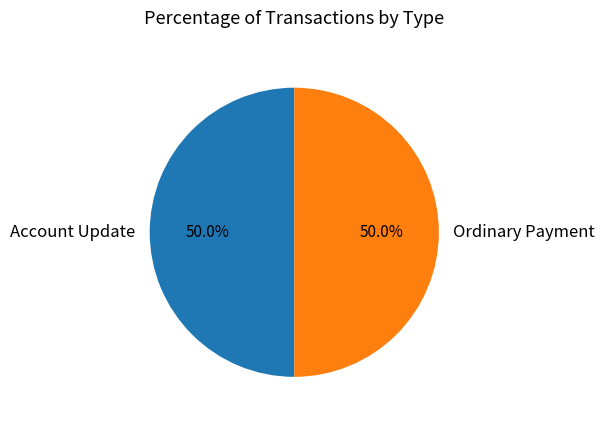

Combined, what portion of the pie is Ordinary Payment and Account Update?

100.0%